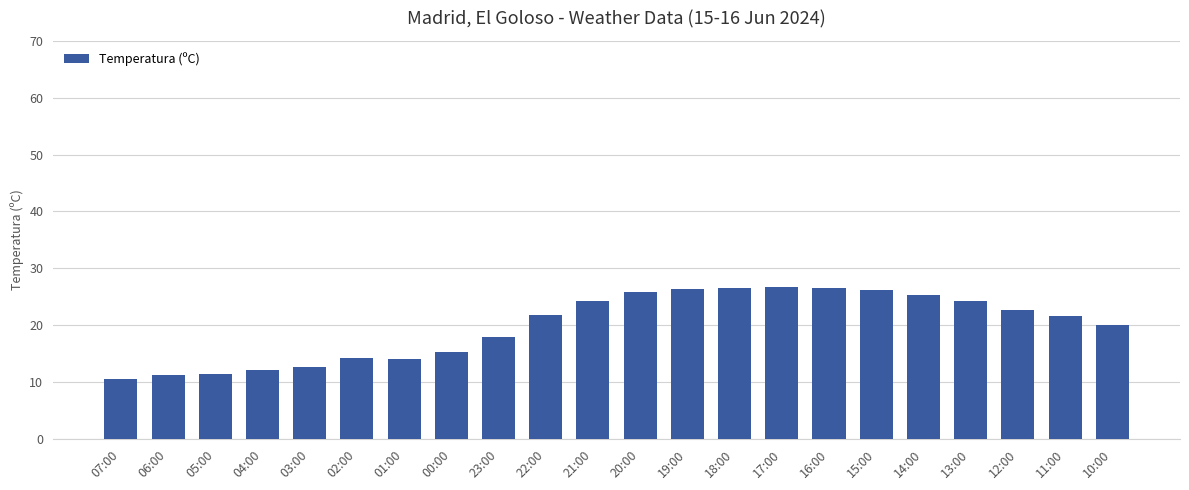

At which category does the chart reach its minimum across all series?

07:00